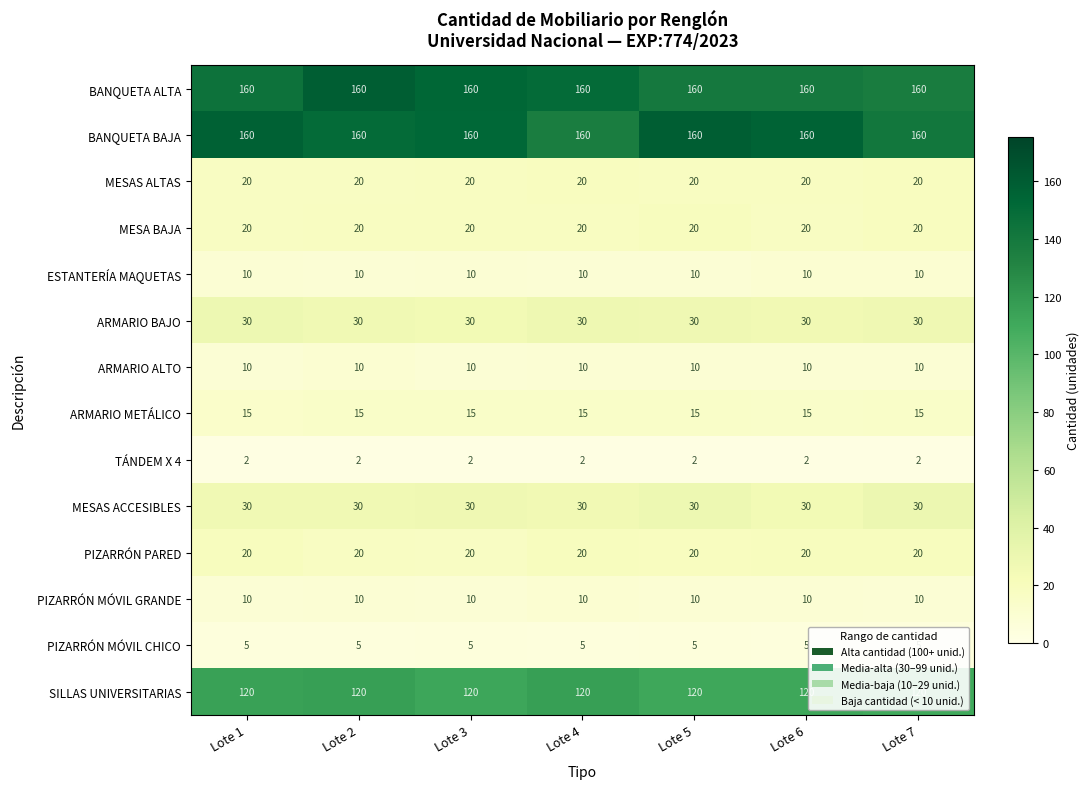

What is the average value of the MESA BAJA series?

20